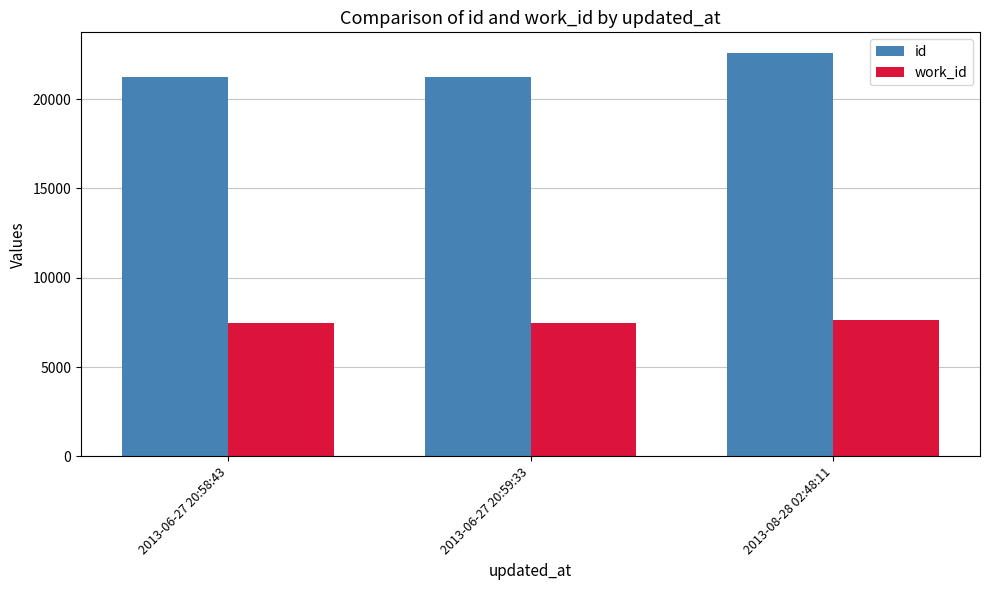

What is the label of the 3rd bar from the right?

2013-06-27 20:58:43